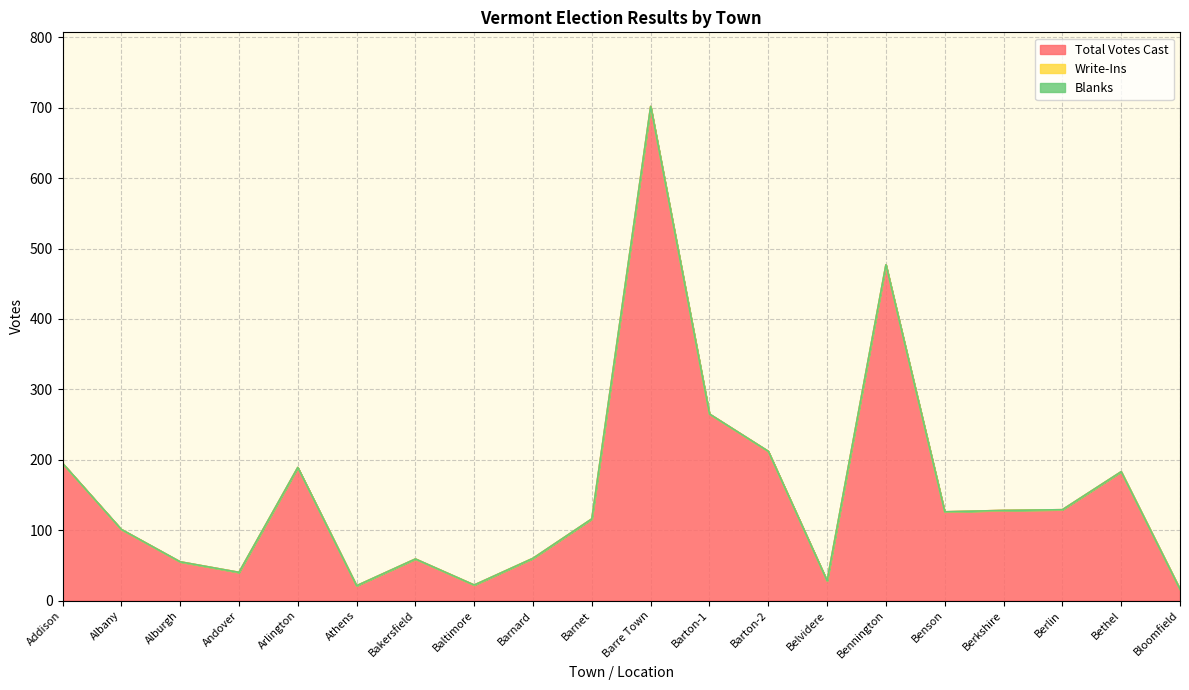

The value of Blanks at Albany is 0. True or false?

True